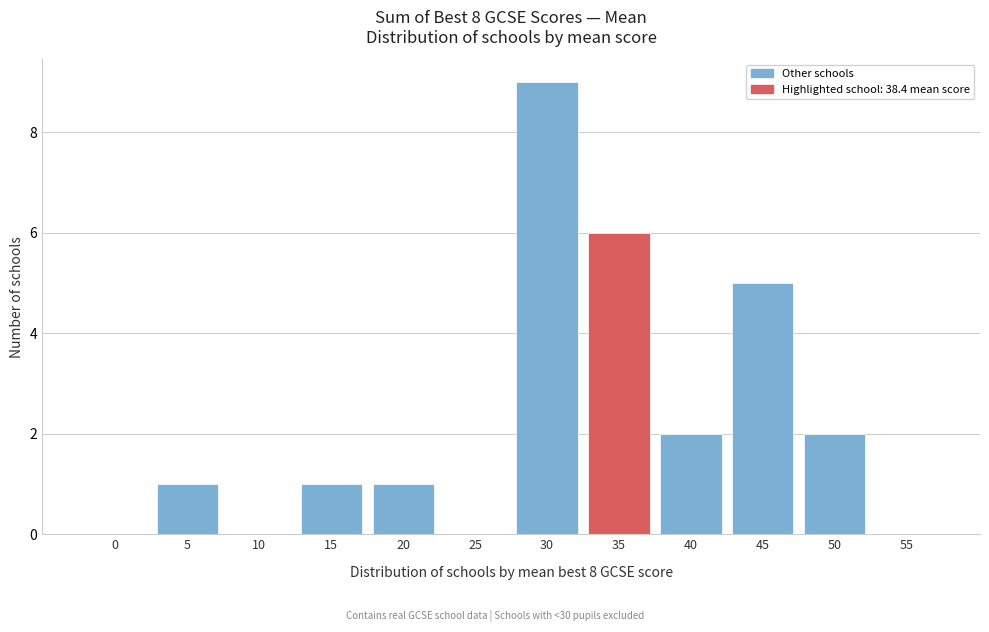

Reading left to right, transcribe all the data shown in this chart.

0=0	5=1	10=0	15=1	20=1	25=0	30=9	35=6	40=2	45=5	50=2	55=0